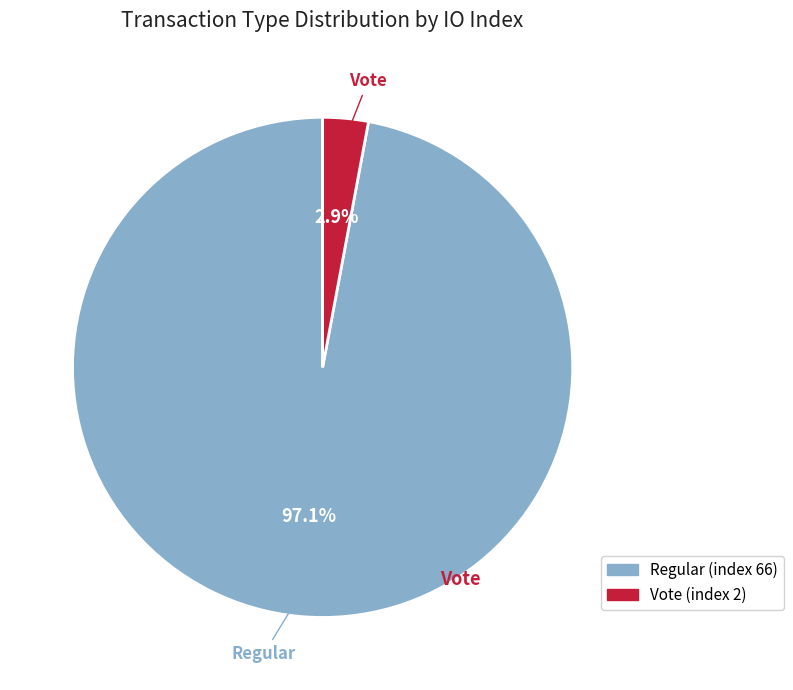

Is there a majority slice in this chart?

Yes